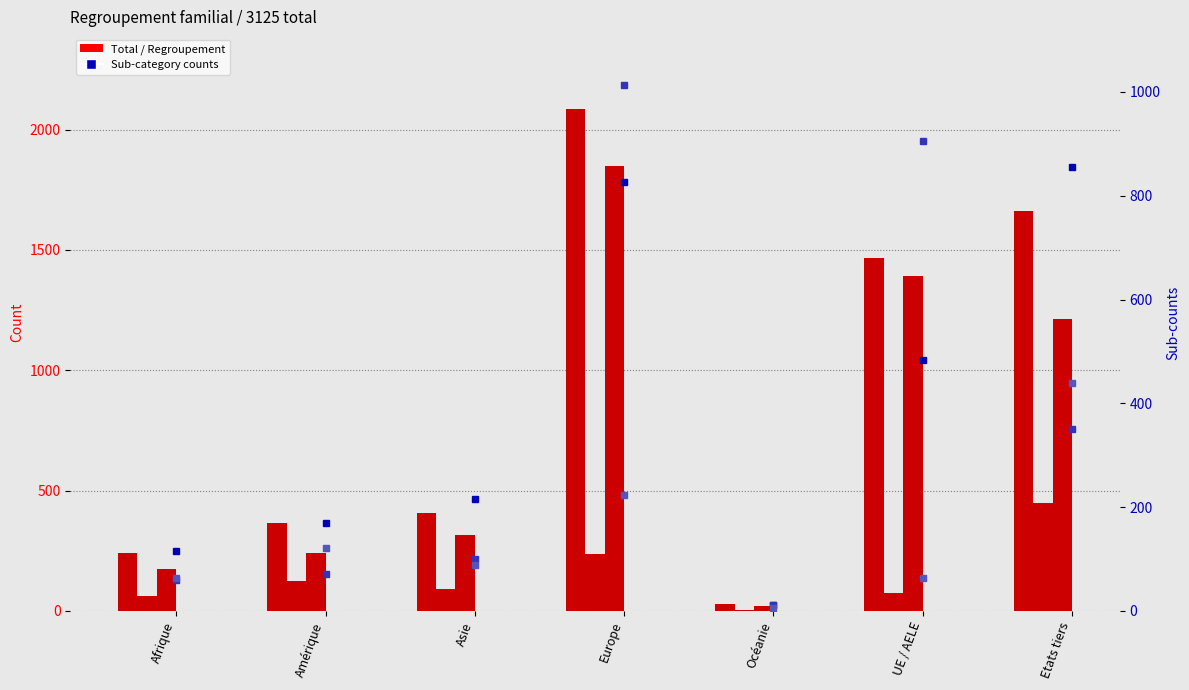

How many data points in Enfant (étrangers) are less than 100?

3